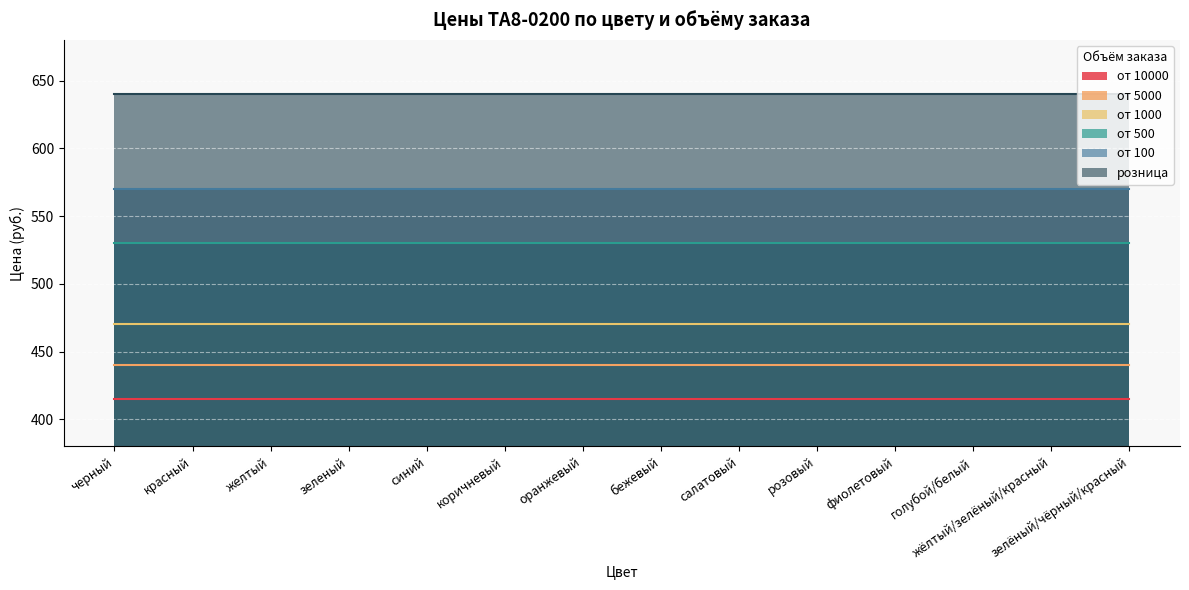

True or false: от 10000 and розница cross at least once.

False